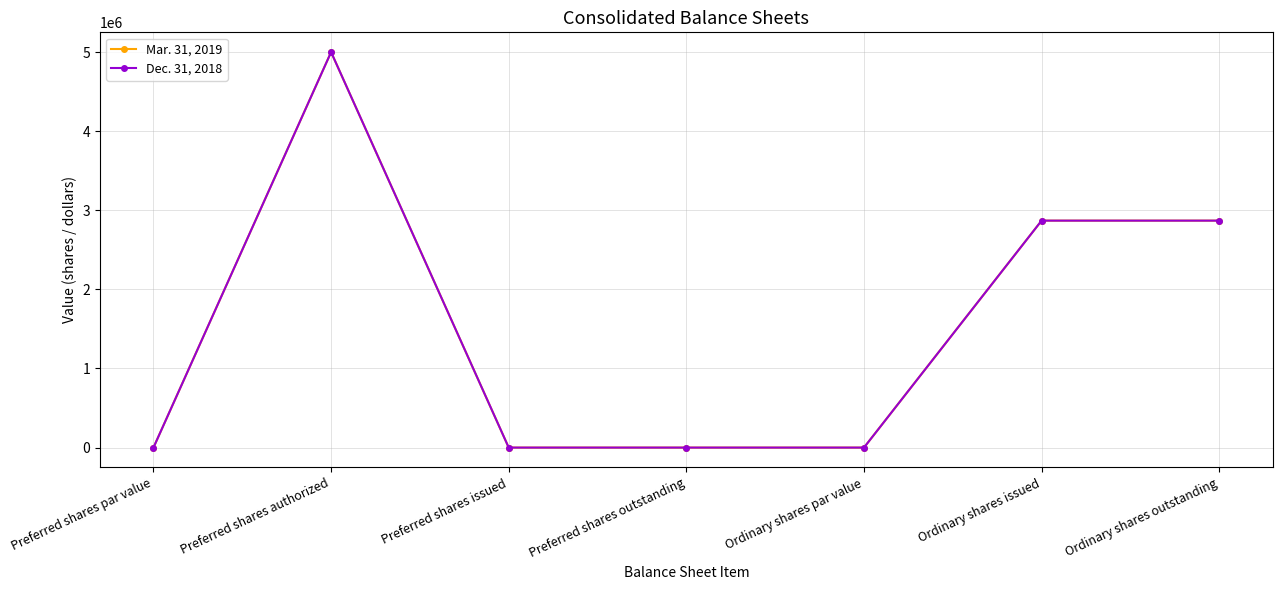

Is this an area chart (filled region under the line)?

No